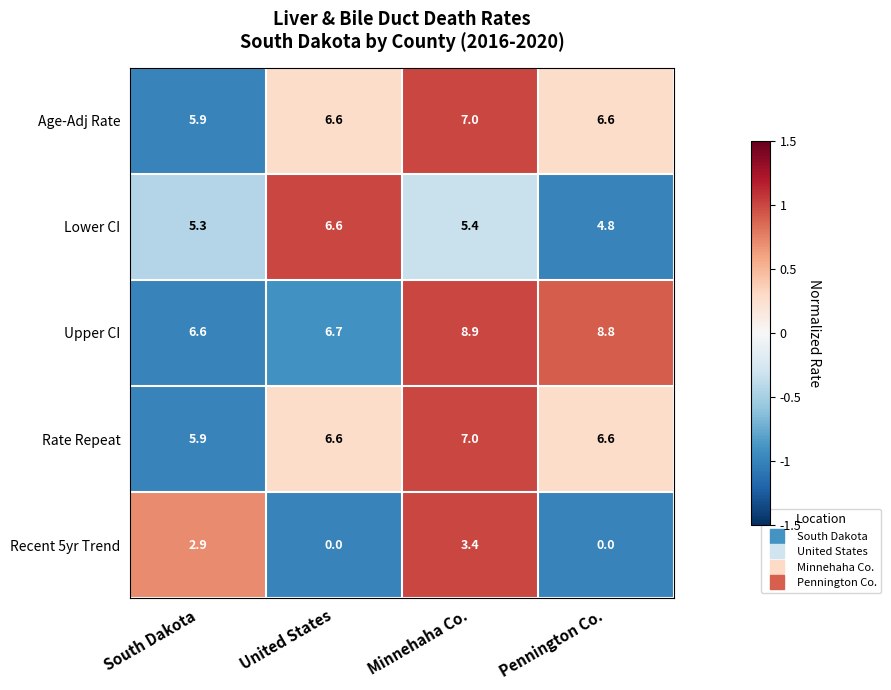

The Rate Repeat series shows 5.9 at South Dakota. True or false?

True